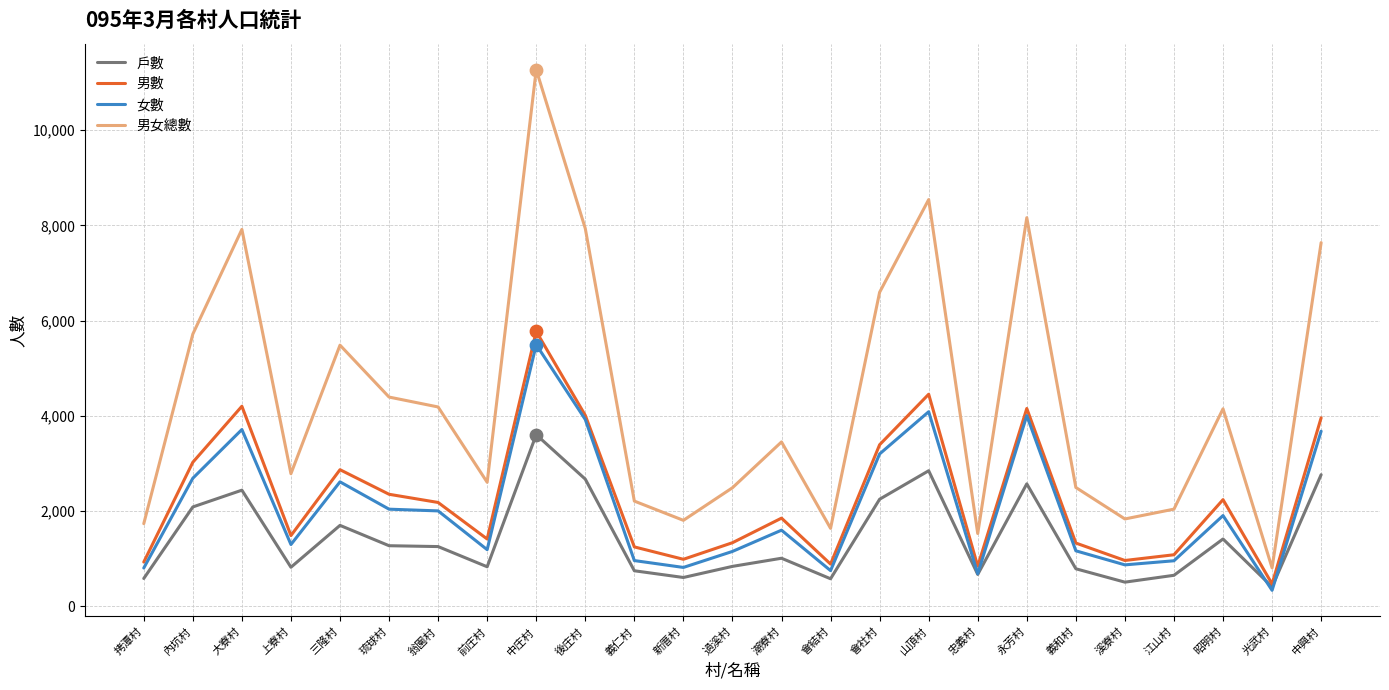

What is the difference between the highest and lowest values at 翁園村?

2931